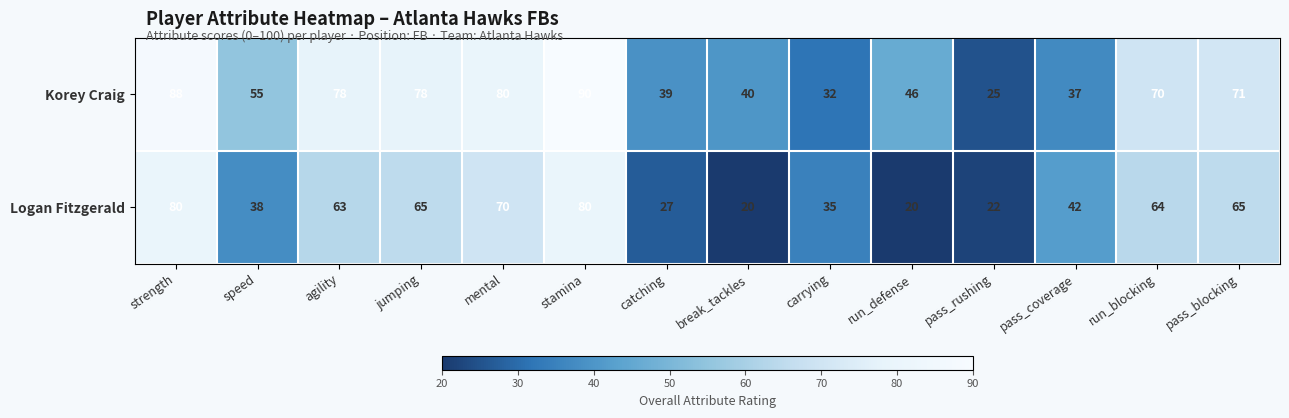

Rank the series by their maximum value, from lowest to highest.

Logan Fitzgerald, Korey Craig